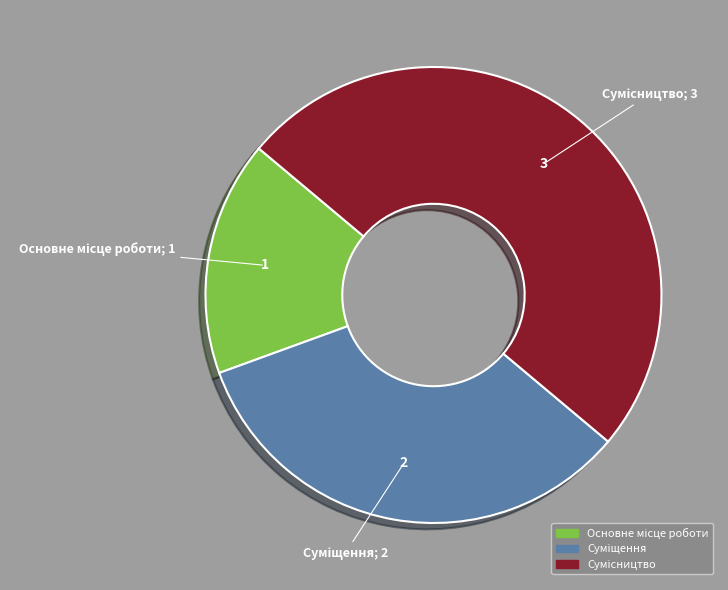

Does Основне місце роботи represent more than half of the total?

No